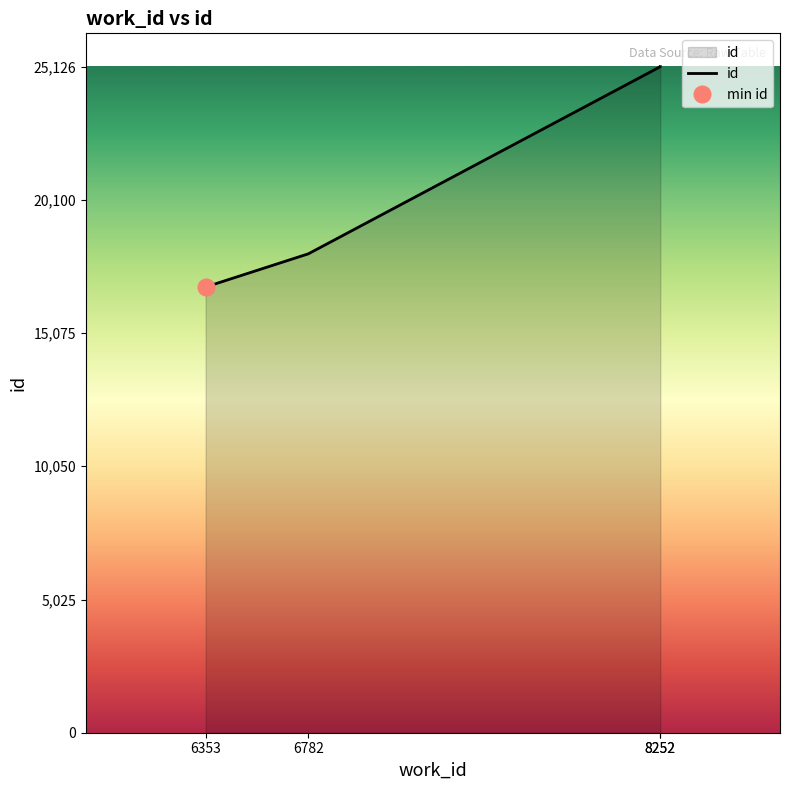

Is it true that the value at 6353 is 26938?

False